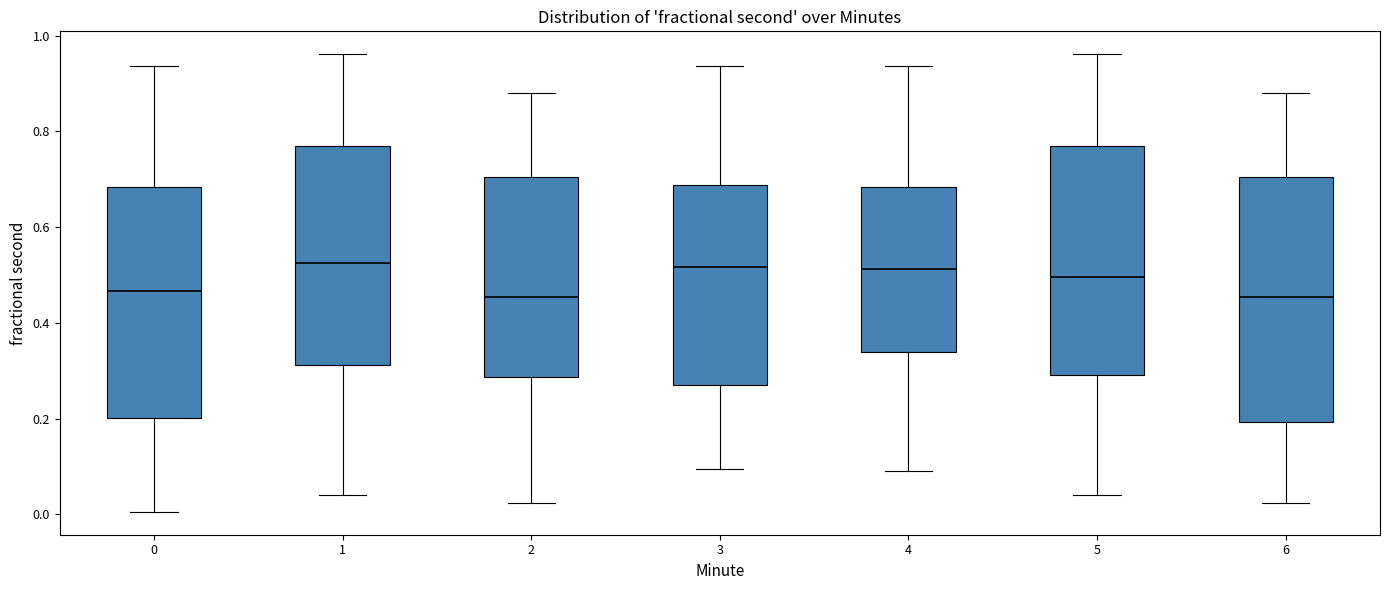

Which box is the tallest, from its lower edge to its upper edge?

6